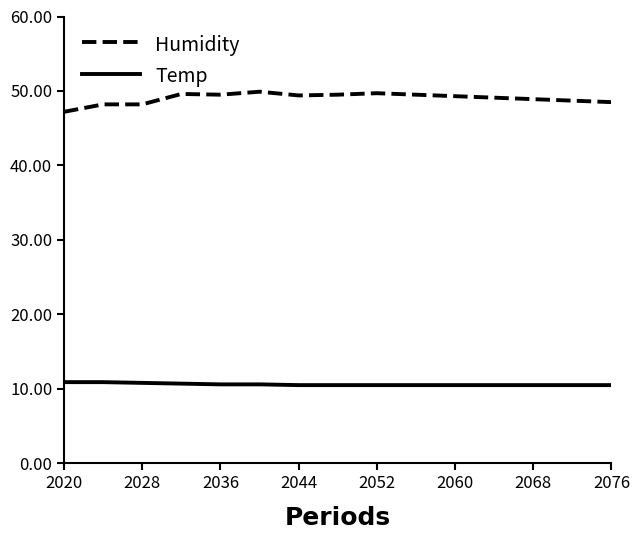

What are all the series names shown in the legend?

Humidity, Temp